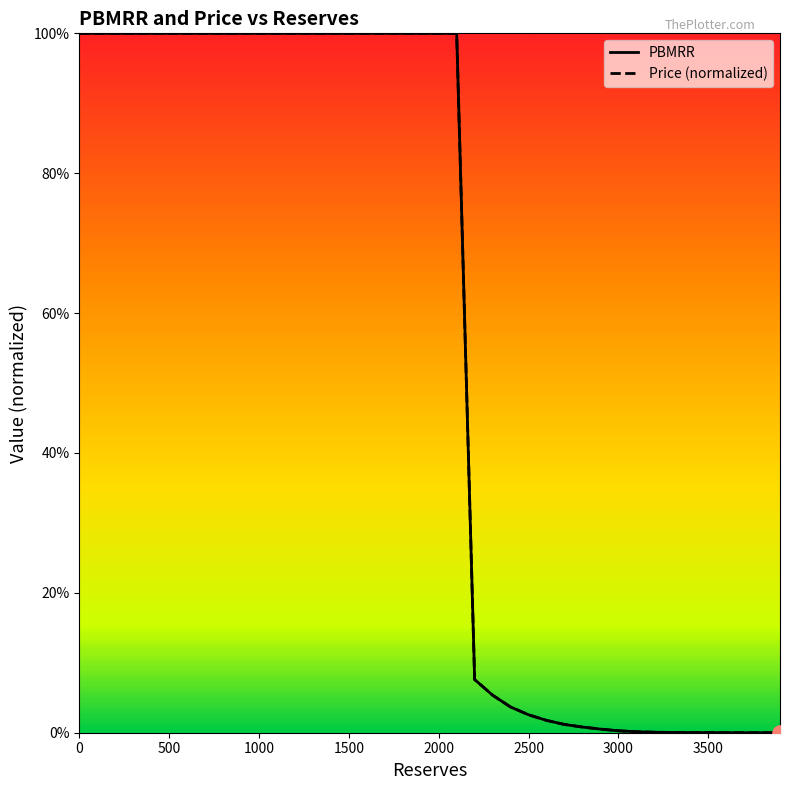

What are all the series names shown in the legend?

PBMRR, Price (normalized)